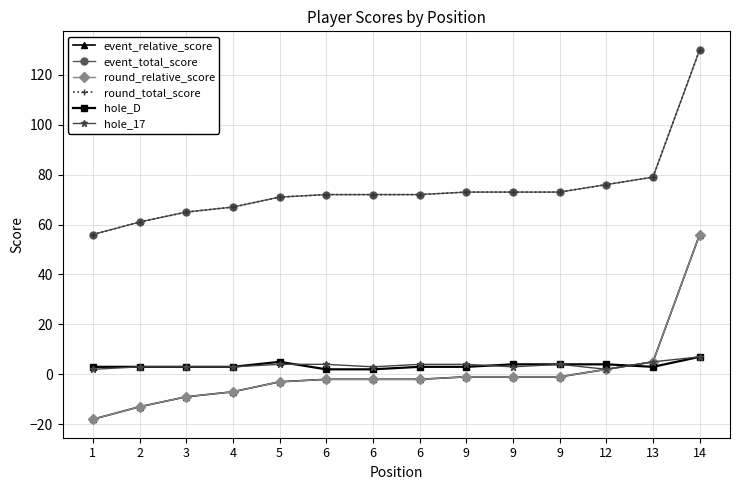

At which category is the sum across all series the highest?

14